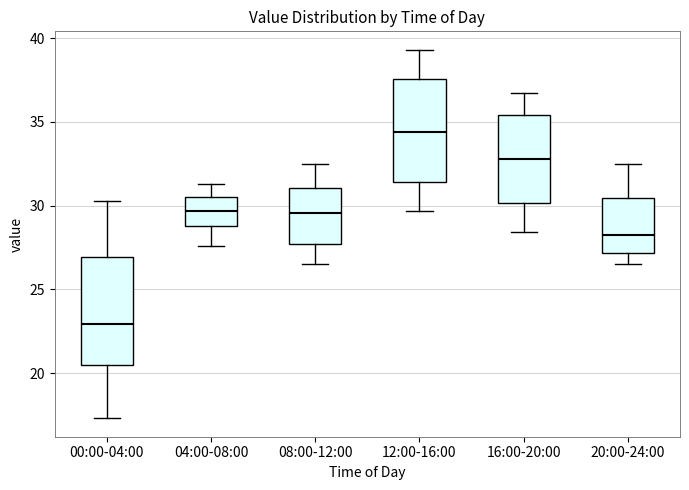

Reading left to right, read every box against the y-axis: the position of its median line, the range the box covers, and the ends of its whiskers. The values are not printed on the chart, so give them approximately, as read against the axis.

00:00-04:00: median 23.0, box 20.5 to 27.0, whiskers 17.5 to 30.5
04:00-08:00: median 29.5, box 29.0 to 30.5, whiskers 27.5 to 31.5
08:00-12:00: median 29.5, box 27.5 to 31.0, whiskers 26.5 to 32.5
12:00-16:00: median 34.5, box 31.5 to 37.5, whiskers 29.5 to 39.5
16:00-20:00: median 33.0, box 30.0 to 35.5, whiskers 28.5 to 36.5
20:00-24:00: median 28.5, box 27.0 to 30.5, whiskers 26.5 to 32.5